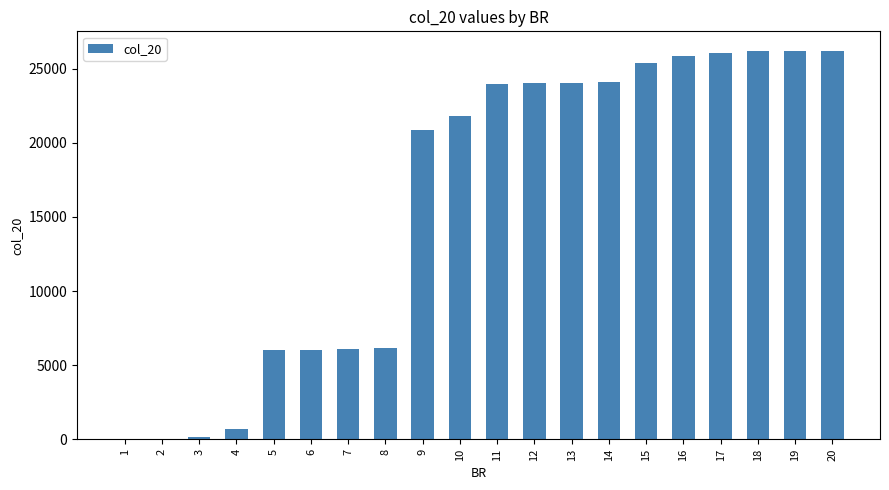

What is the greatest value displayed?

26207